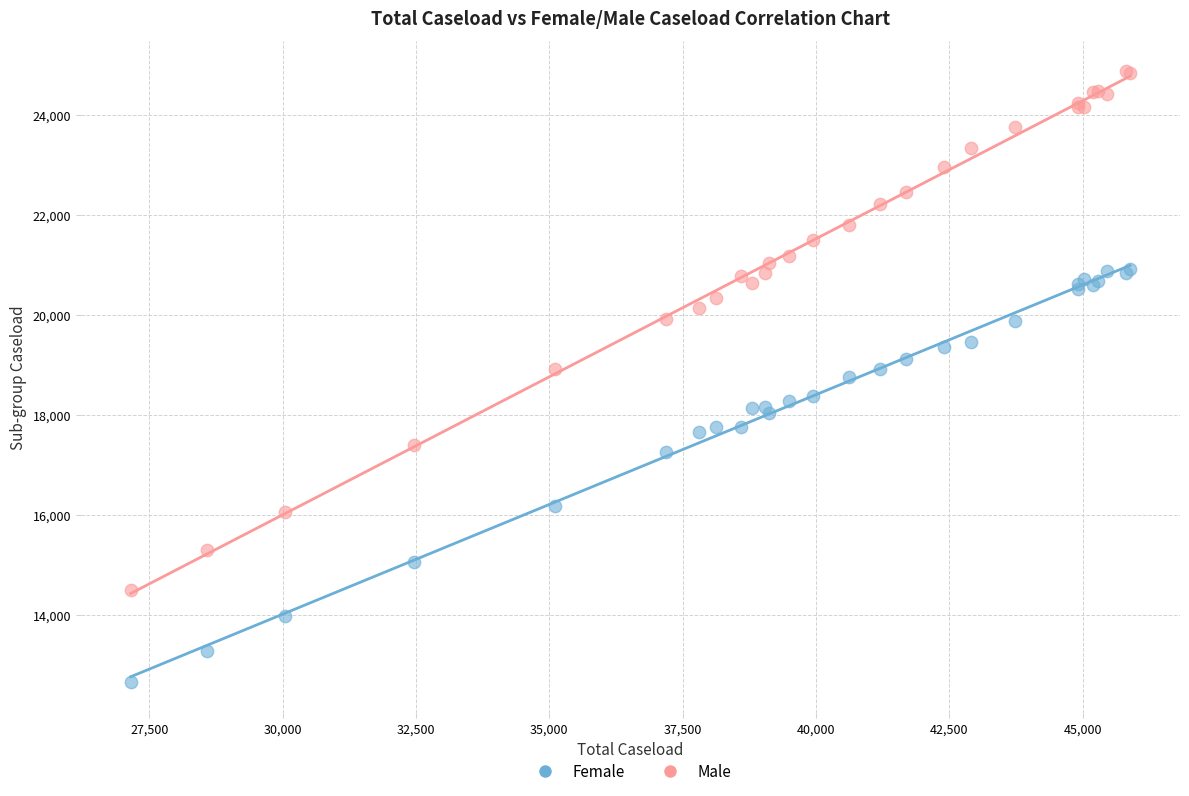

Which series contains the lowest Y value?

Female